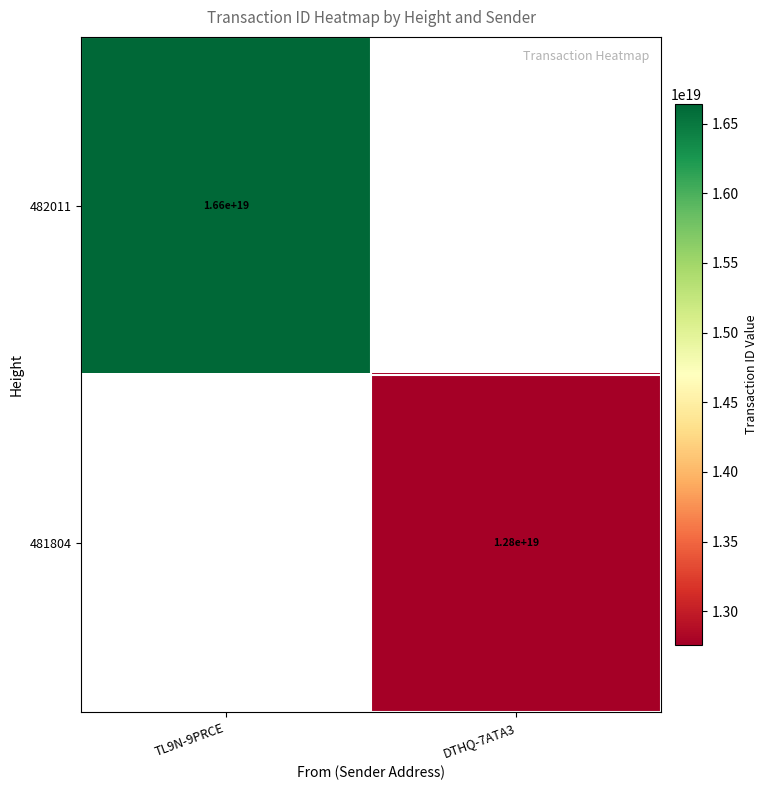

Is it true that 482011 equals 16600000000000000000 at TL9N-9PRCE?

True